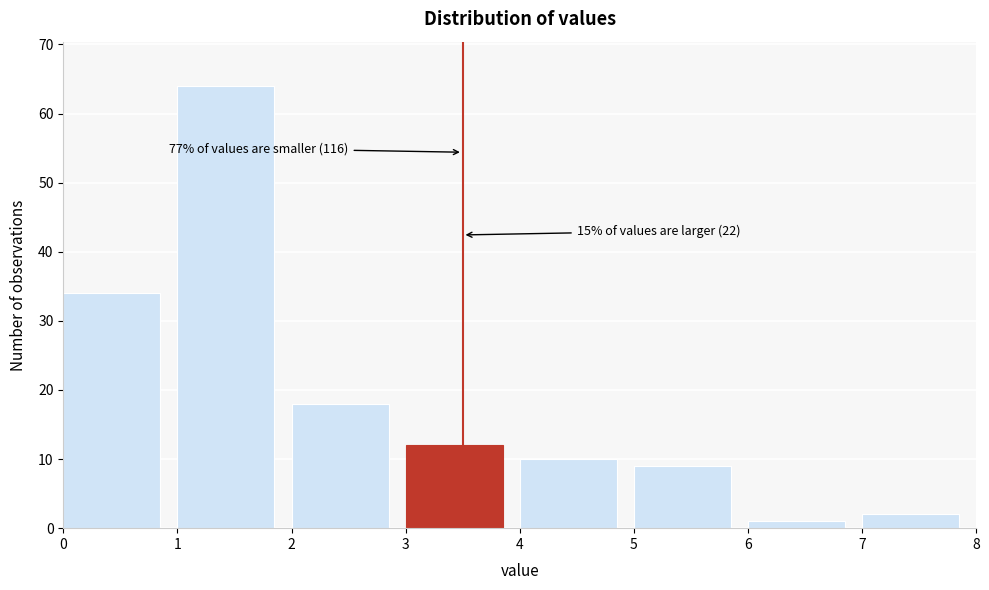

Over which range of the x-axis is the bar tallest?

1 to 2